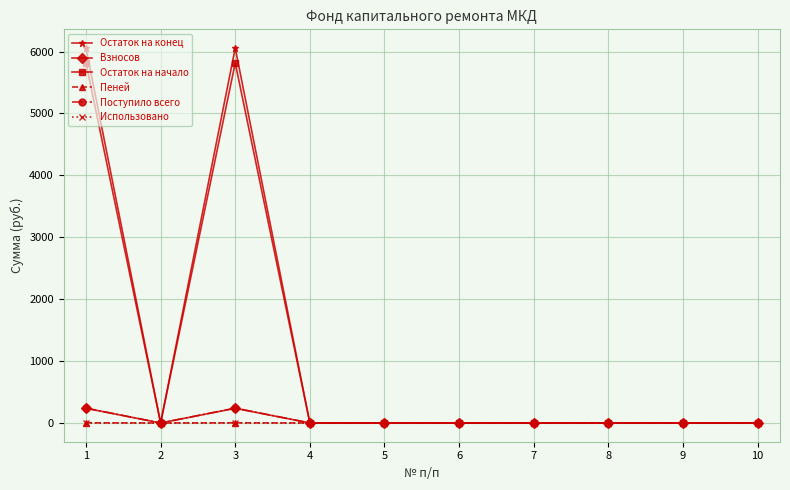

How many data points in Пеней are above 0?

2